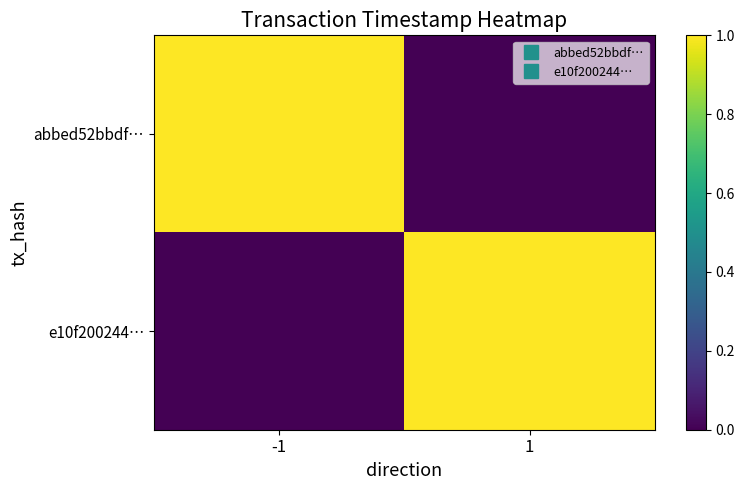

Reading left to right, transcribe all the data shown in this chart.

abbed52bbdf…: -1=1.0	1=0.0
e10f200244…: -1=0.0	1=1.0